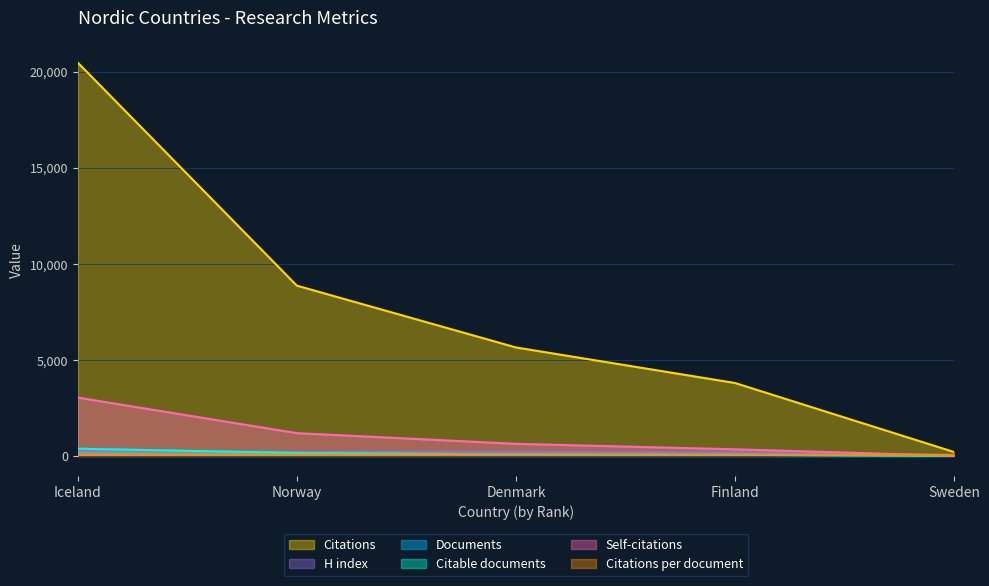

True or false: Citable documents and Self-citations intersect in this chart.

False